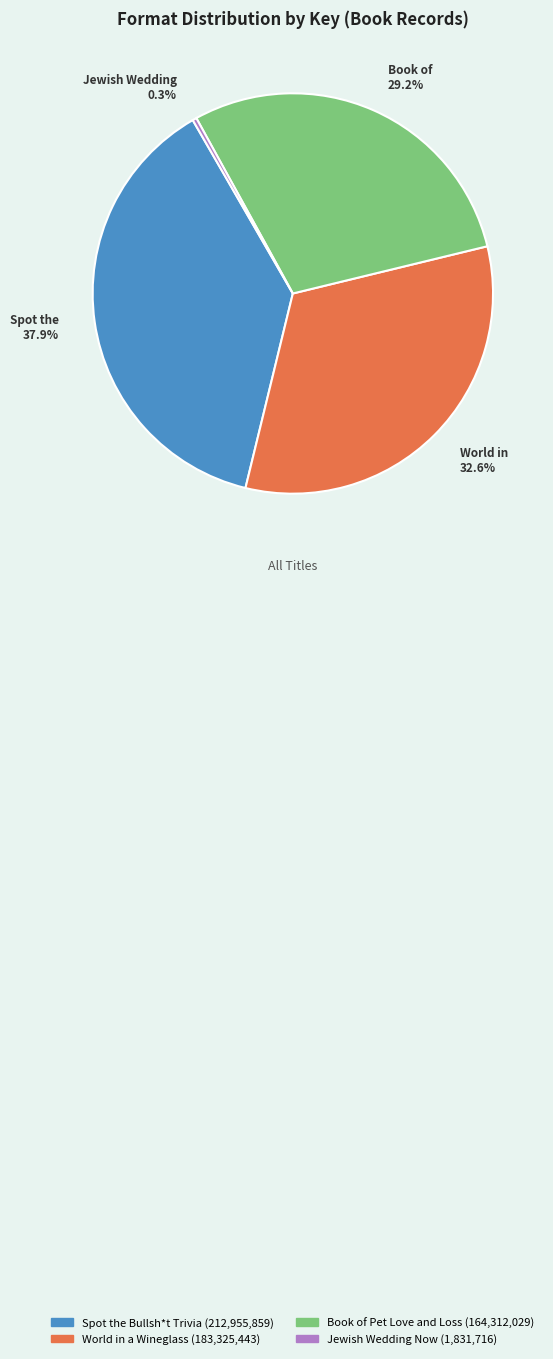

Count the number of slices in the pie.

4